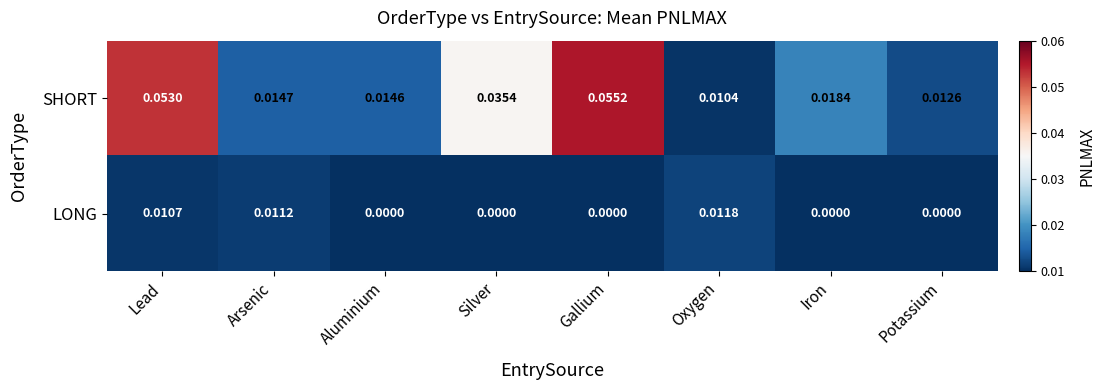

How many values in the LONG series exceed 0?

3